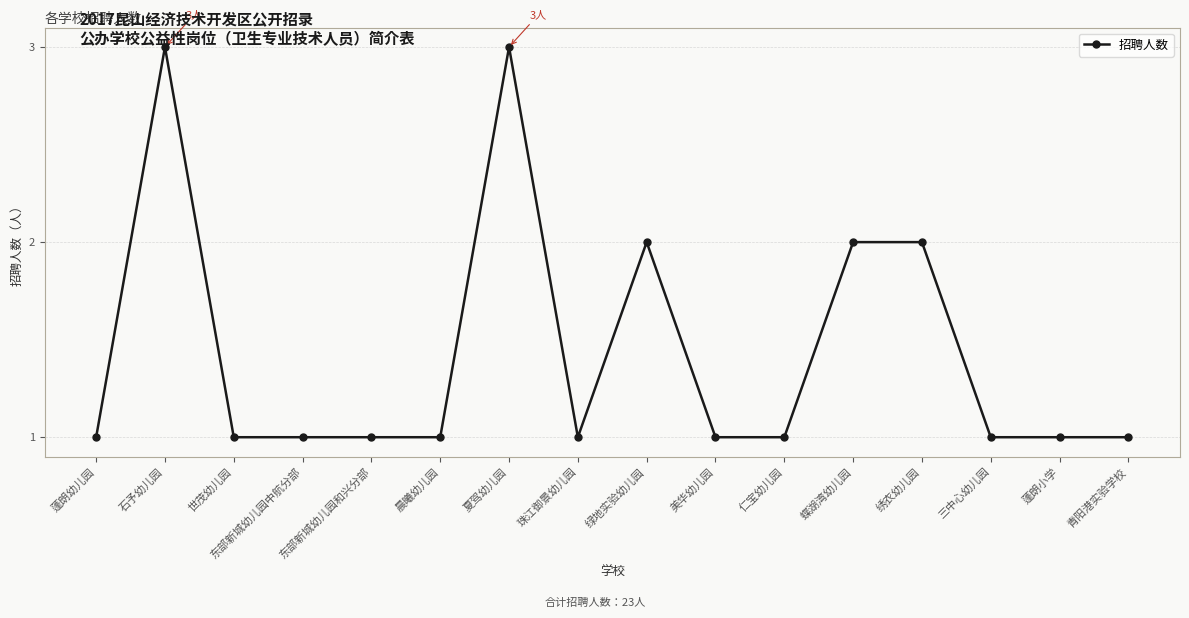

Reading left to right, list all the values displayed in this chart.

蓬朗幼儿园=1	石予幼儿园=3	世茂幼儿园=1	东部新城幼儿园中航分部=1	东部新城幼儿园和兴分部=1	晨曦幼儿园=1	夏驾幼儿园=3	珠江御景幼儿园=1	绿地实验幼儿园=2	美华幼儿园=1	仁宝幼儿园=1	蝶湖湾幼儿园=2	绣衣幼儿园=2	三中心幼儿园=1	蓬朗小学=1	青阳港实验学校=1